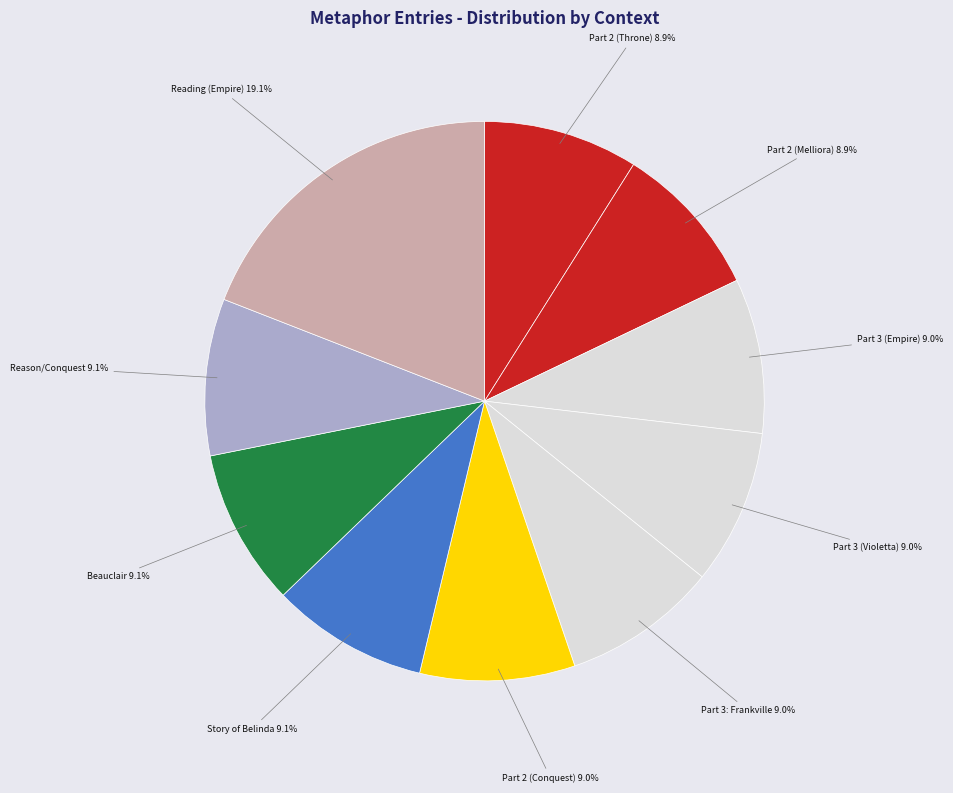

Count the number of slices in the pie.

10